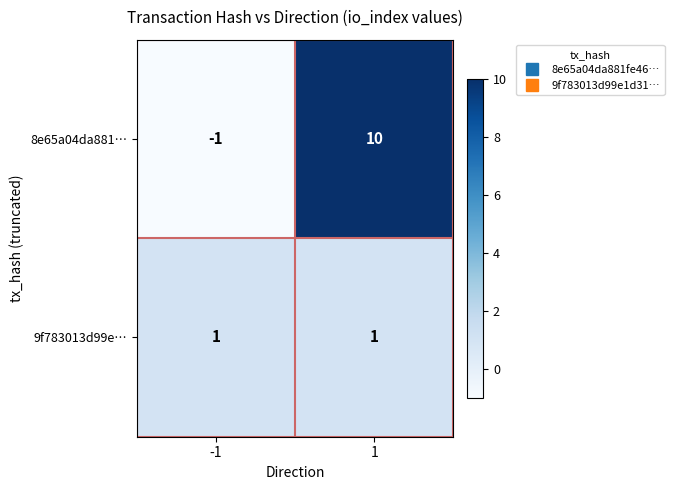

Reading right to left, extract all data points from this chart.

8e65a04da881…: 10	-1
9f783013d99e…: 1	1